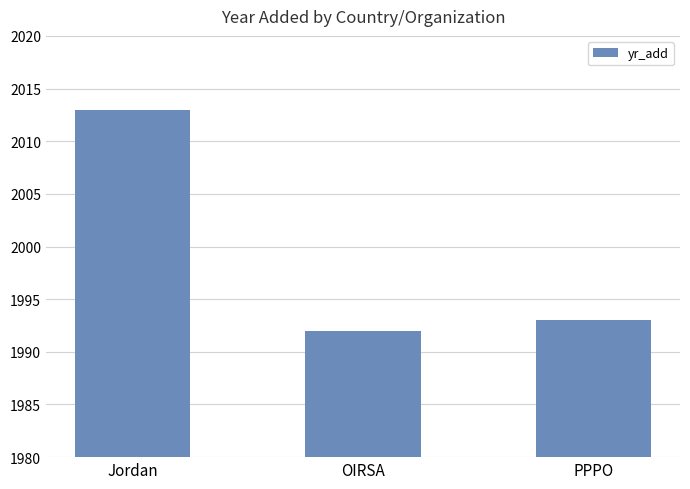

At which category does the chart reach its minimum across all series?

OIRSA